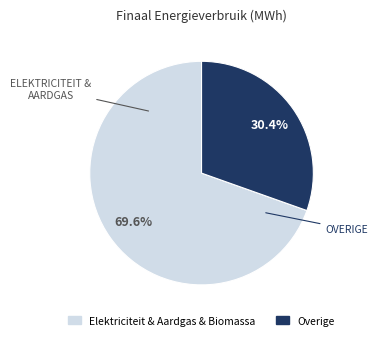

Does any single category account for the majority?

Yes